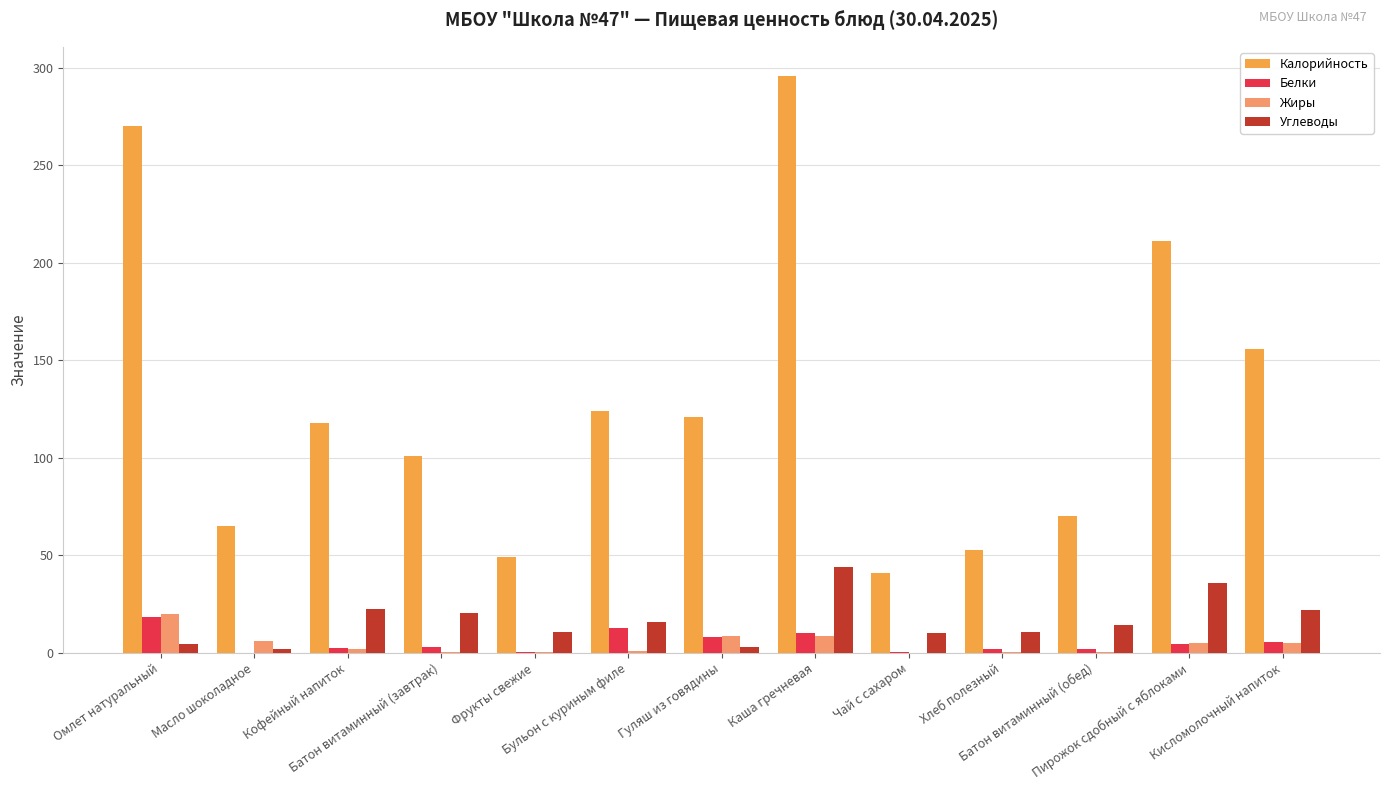

Count the number of categories in the chart.

13